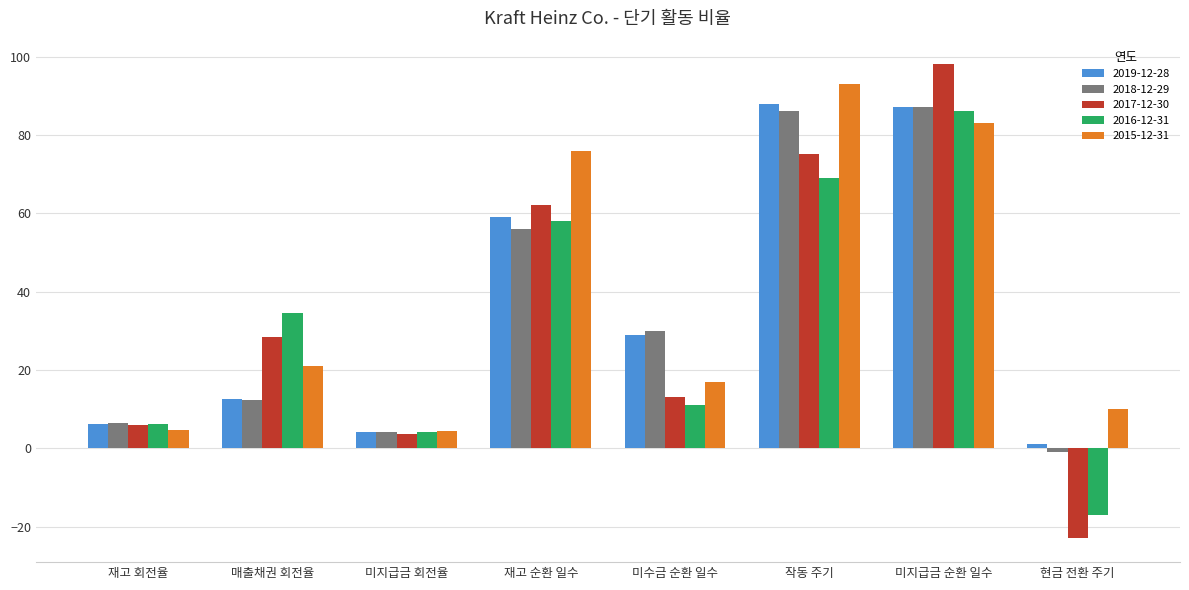

How many bars are there in each group?

5